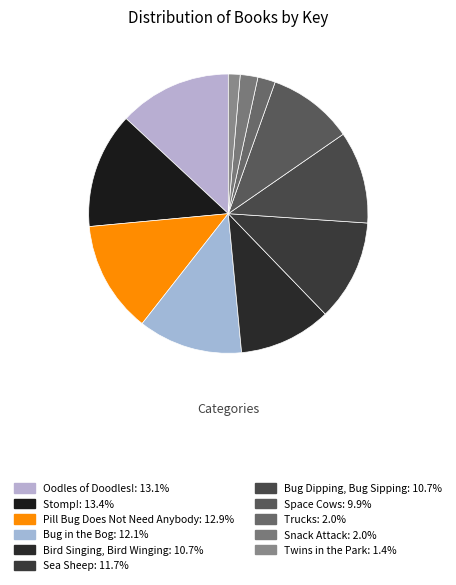

Which category has the biggest portion of the pie?

Stomp!